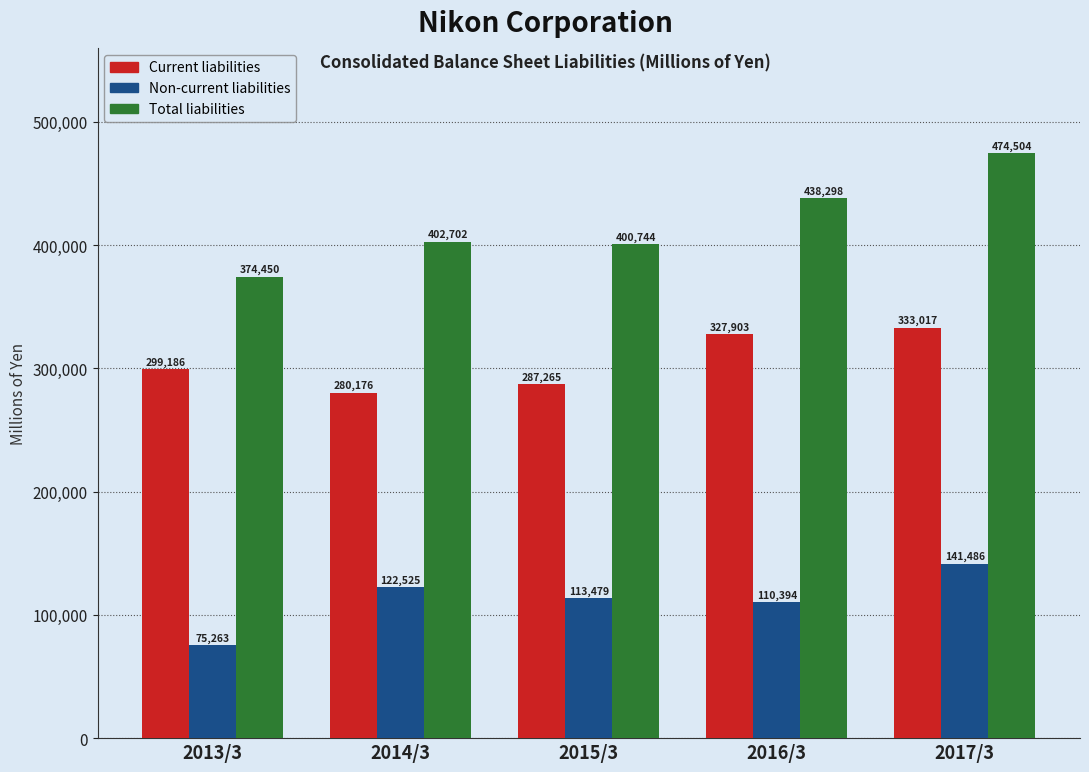

Reading left to right, what are all the values shown in this chart?

Current liabilities: 299186	280176	287265	327903	333017
Non-current liabilities: 75263	122525	113479	110394	141486
Total liabilities: 374450	402702	400744	438298	474504